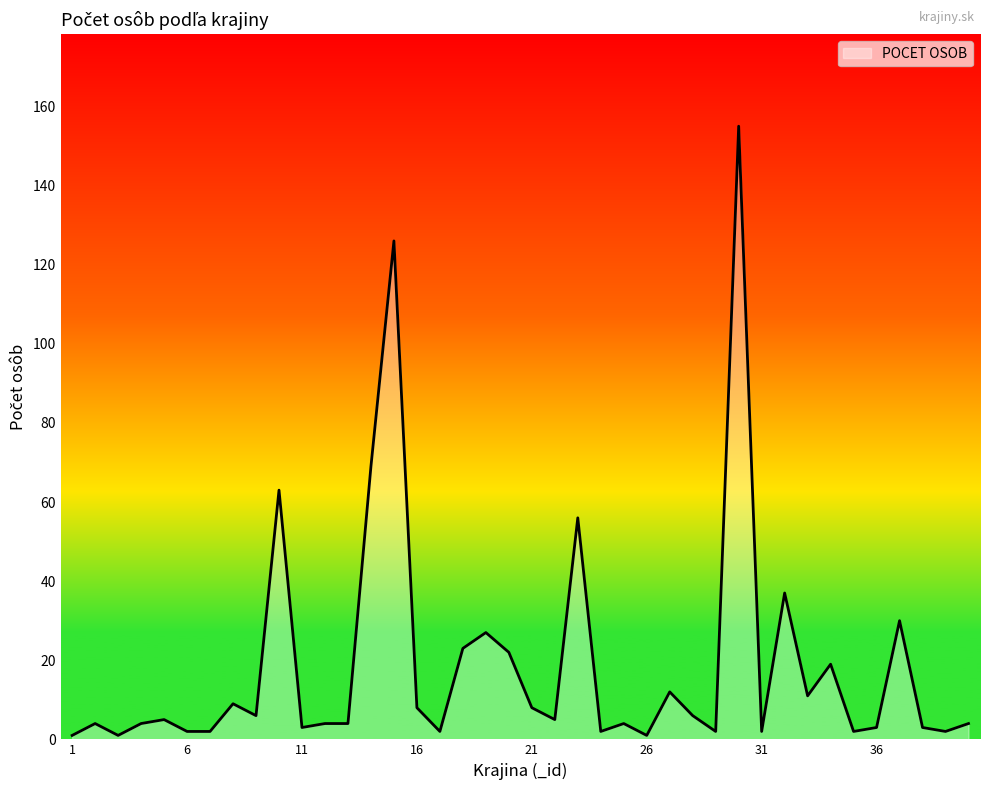

What is the maximum value shown in the chart?

155